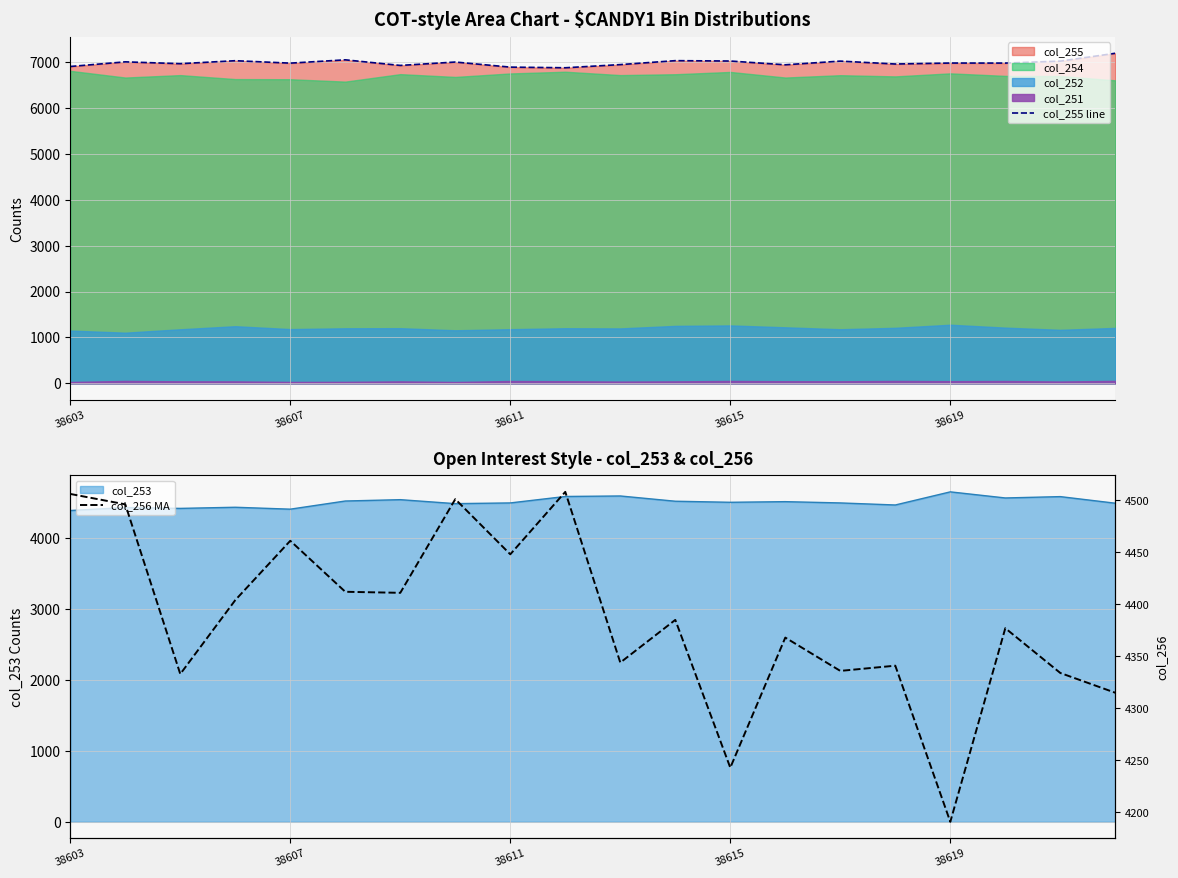

In col_256 MA, how many points are lower than both neighbors (excluding endpoints)?

7